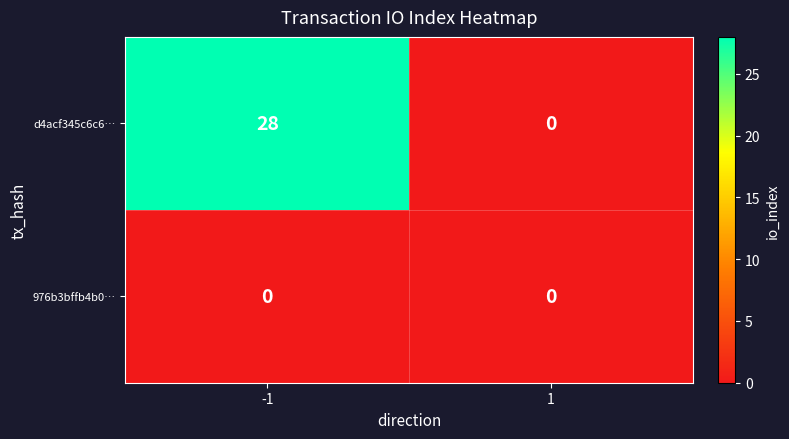

Which series has the largest total across all categories?

d4acf345c6c6…